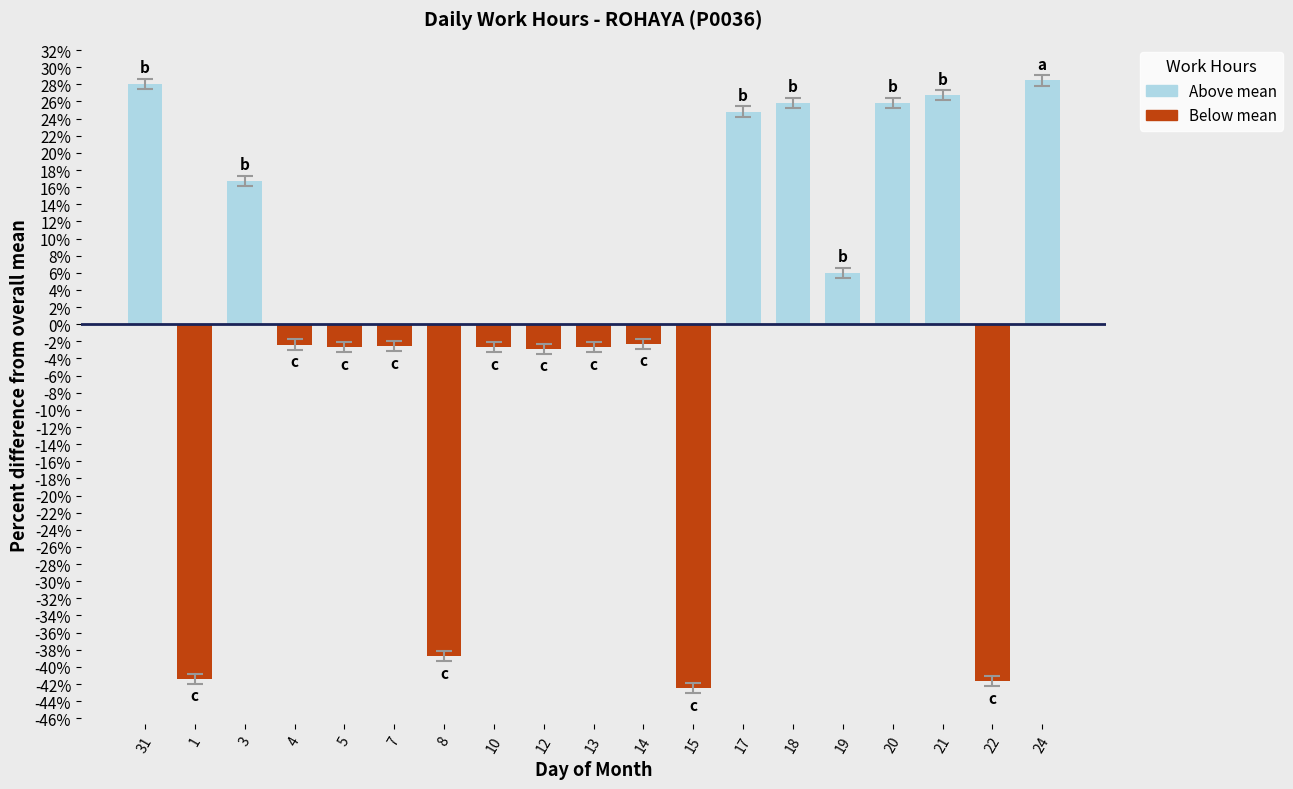

What is the label of the 10th bar from the left?

13